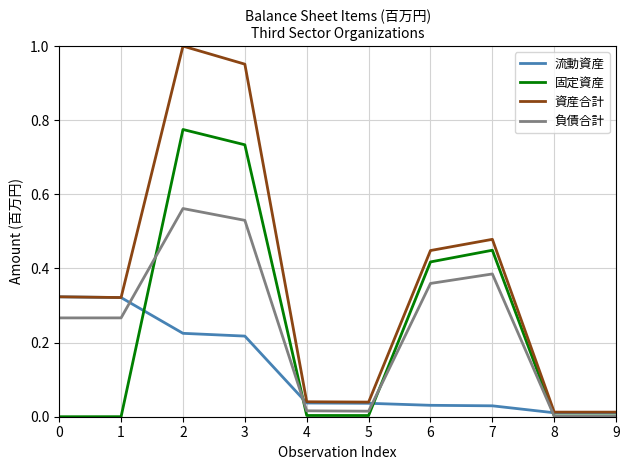

Is the value of 資産合計 at 7 greater than the value of 流動資産 at 3?

Yes